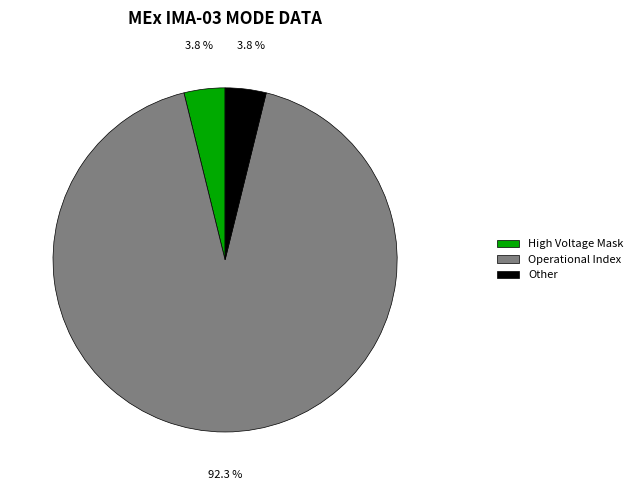

Is there a majority slice in this chart?

Yes